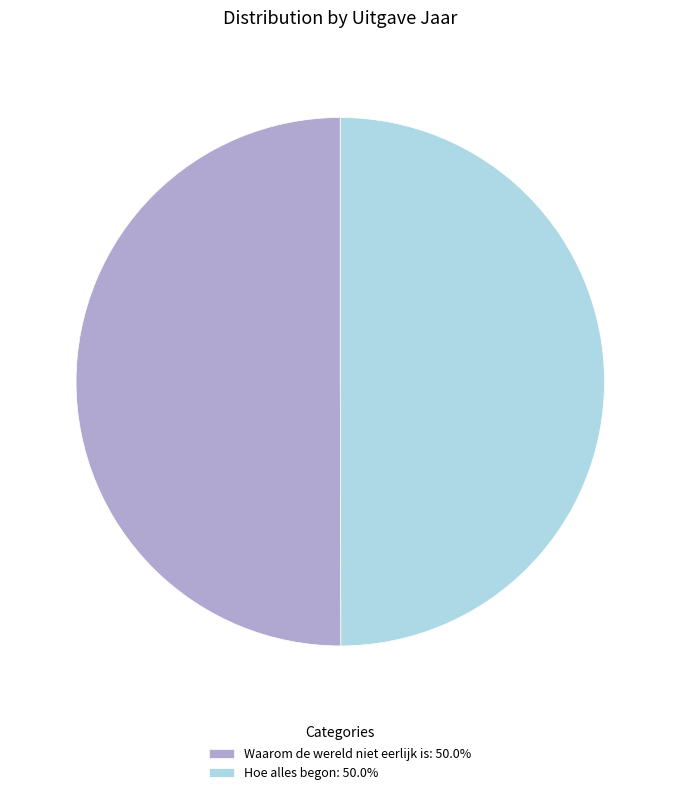

Is it true that Hoe alles begon is 55% of the pie?

False